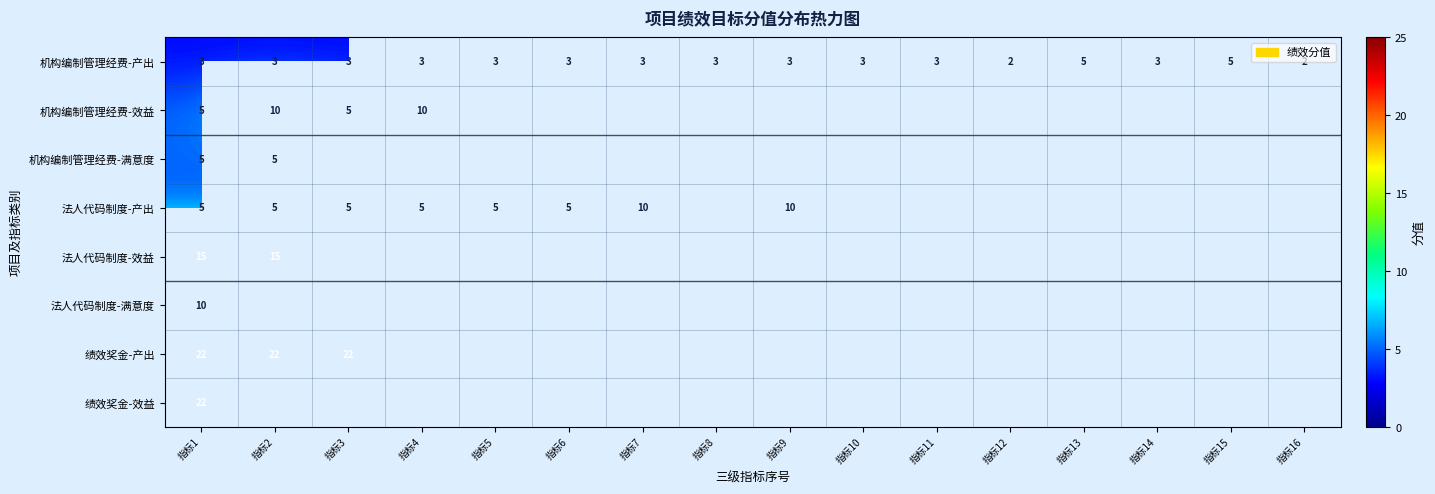

What is the difference between the second highest and second lowest values in the 机构编制管理经费-产出 series?

3